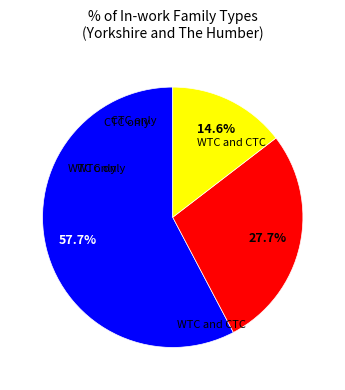

Does any single category account for the majority?

Yes